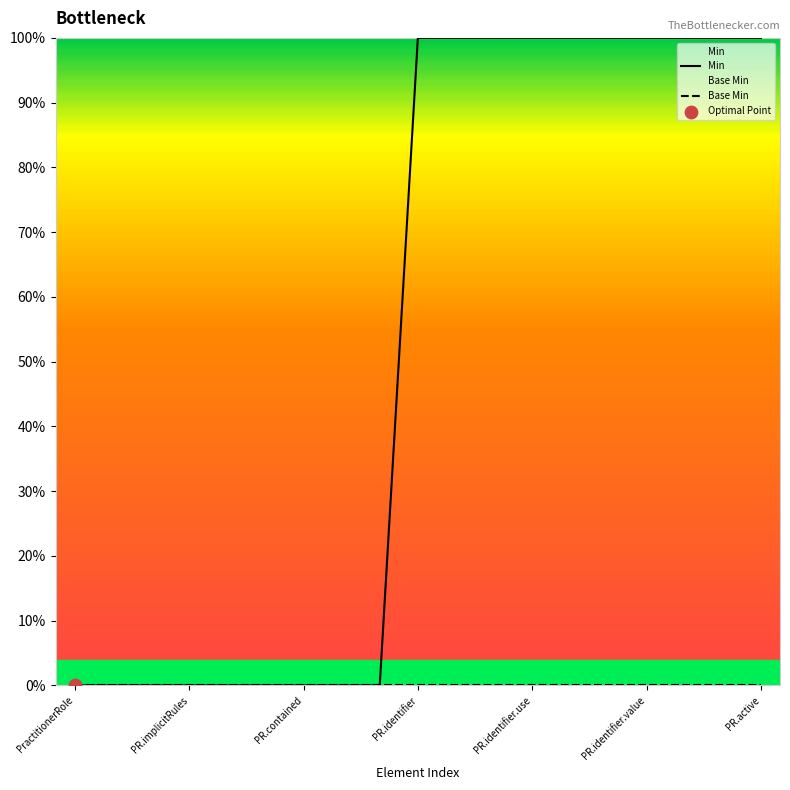

What are all the series names shown in the legend?

Min, Base Min